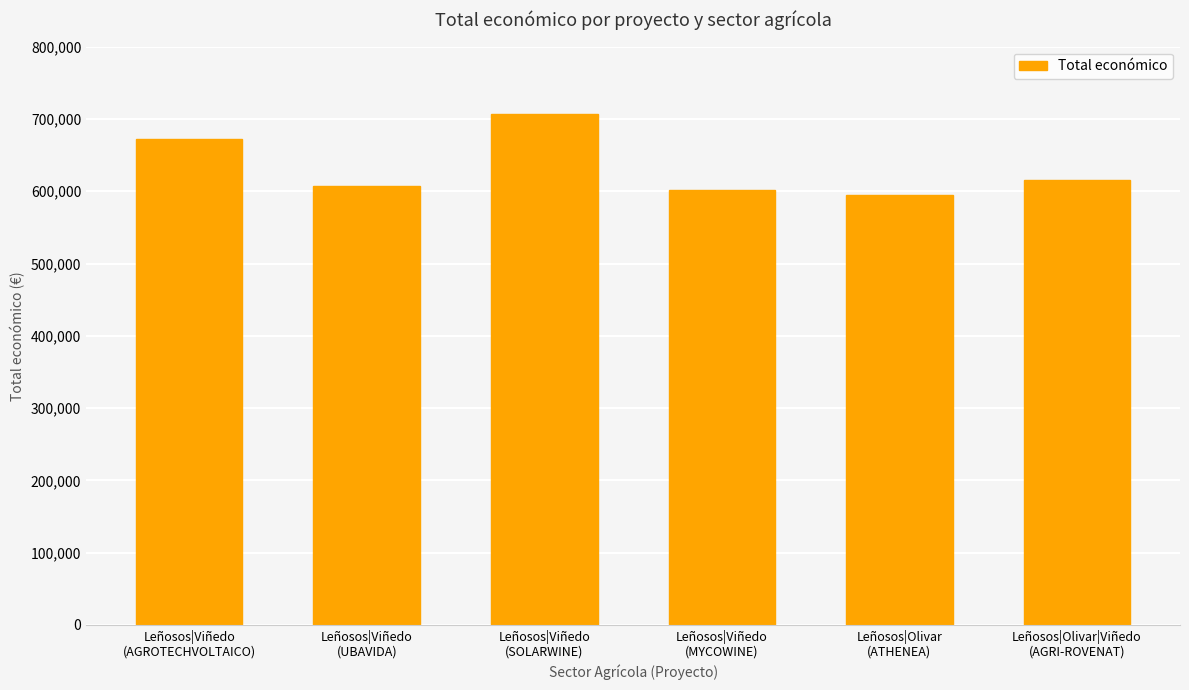

The value at Leñosos|Olivar
(ATHENEA) is 238942.1. True or false?

False